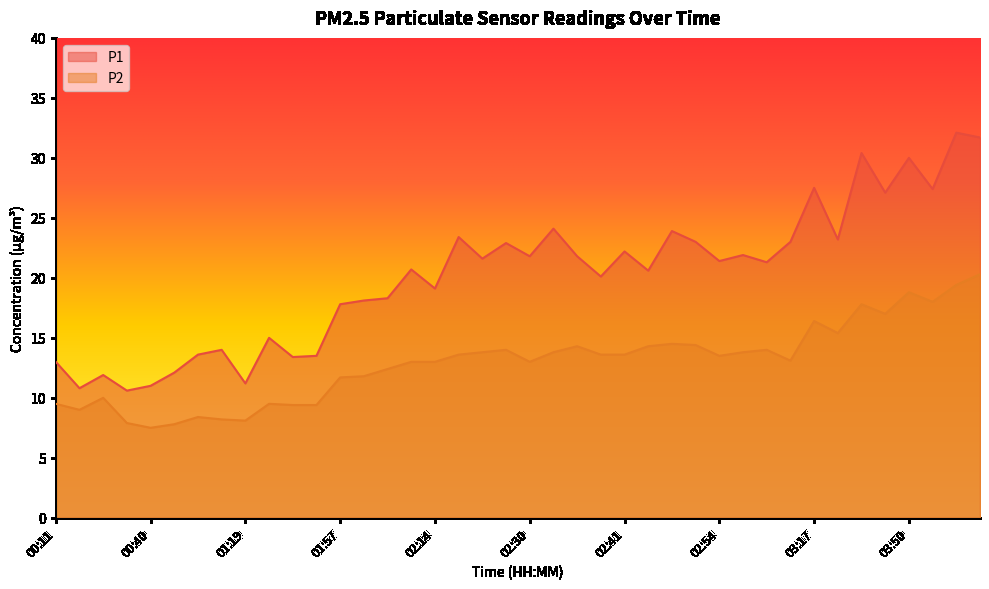

At which label does P1 reach its minimum?

00:38